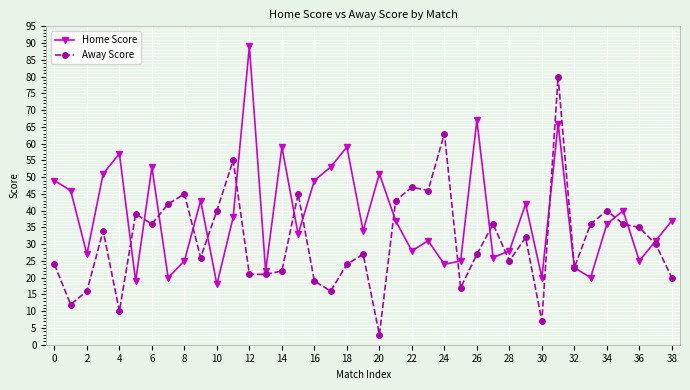

Which series has the largest total across all categories?

Home Score